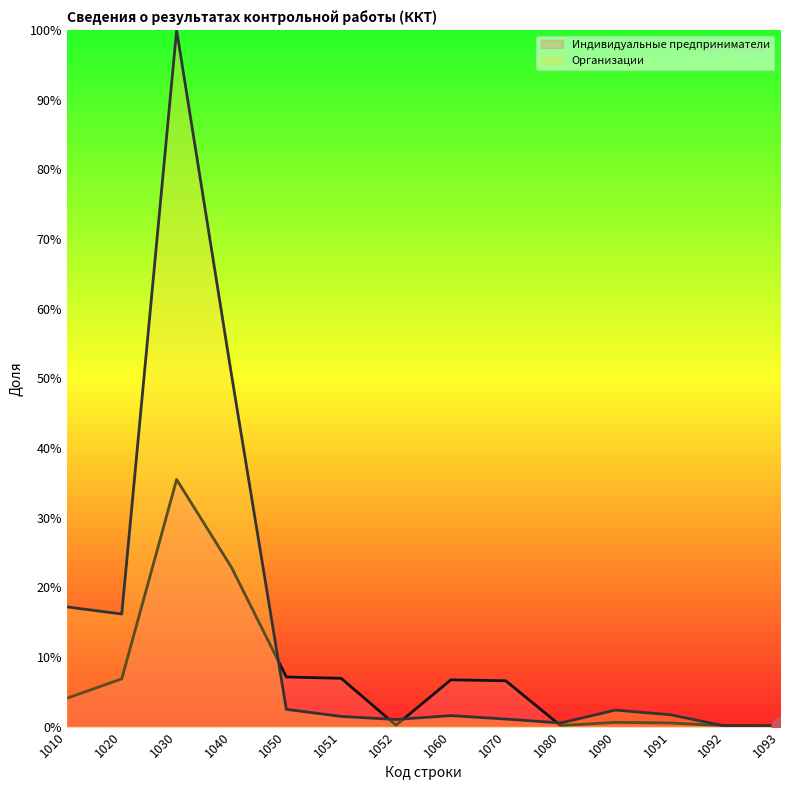

What is the sum of the Организации values at 1090 and 1093?

2.4